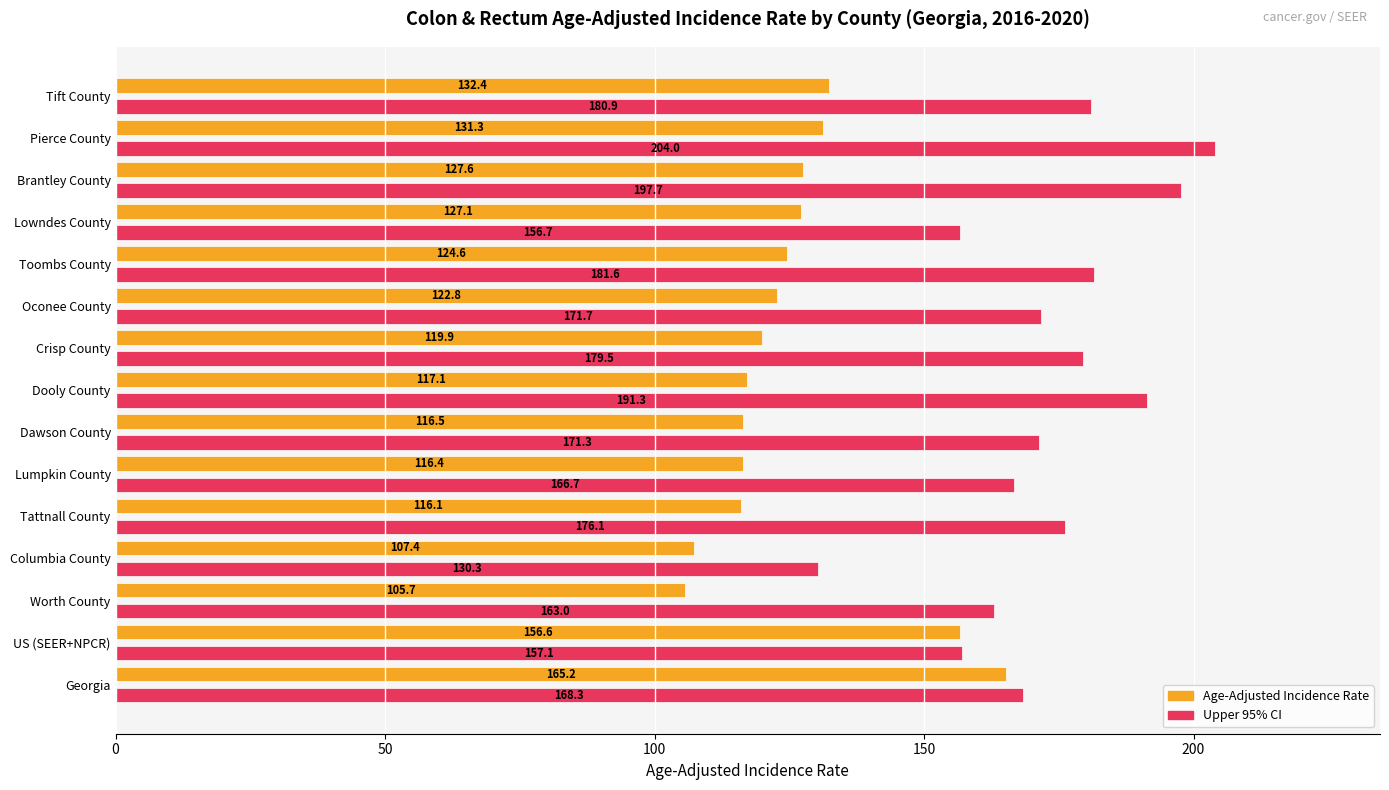

How many distinct data groups are displayed?

2